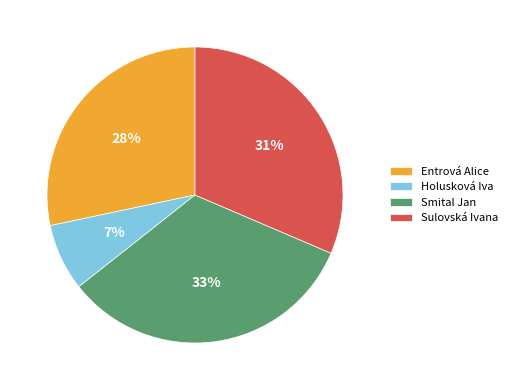

How many segments does this pie chart have?

4